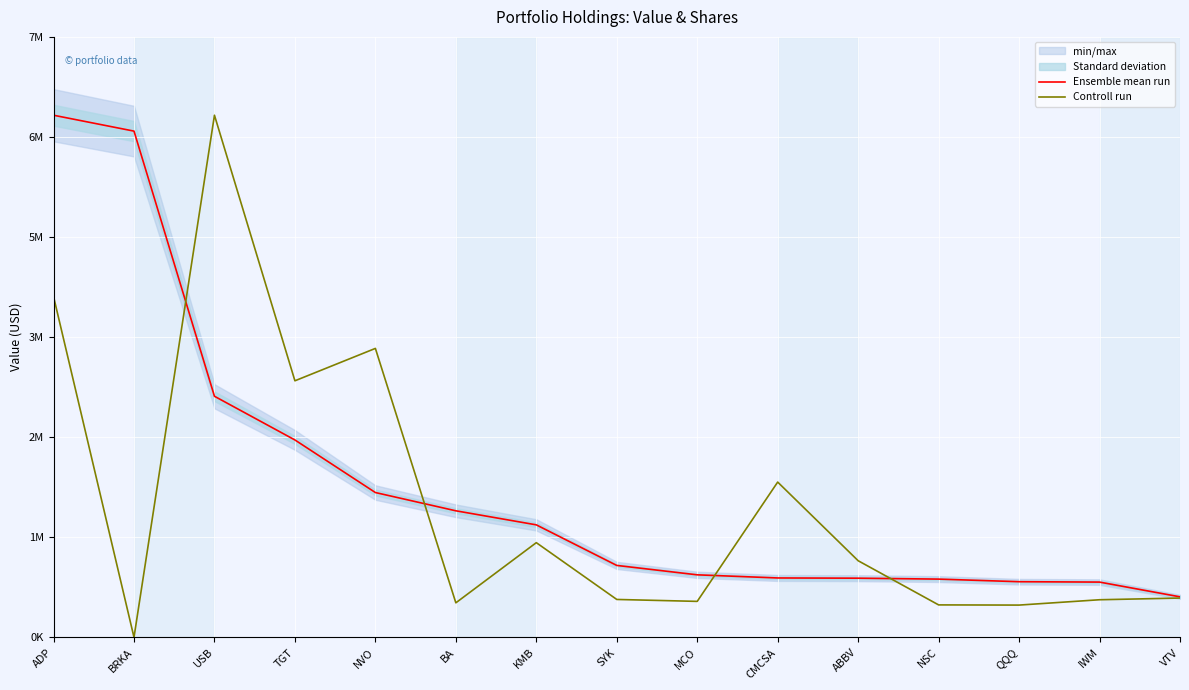

In Controll run, how many points are higher than both neighbors (excluding endpoints)?

4